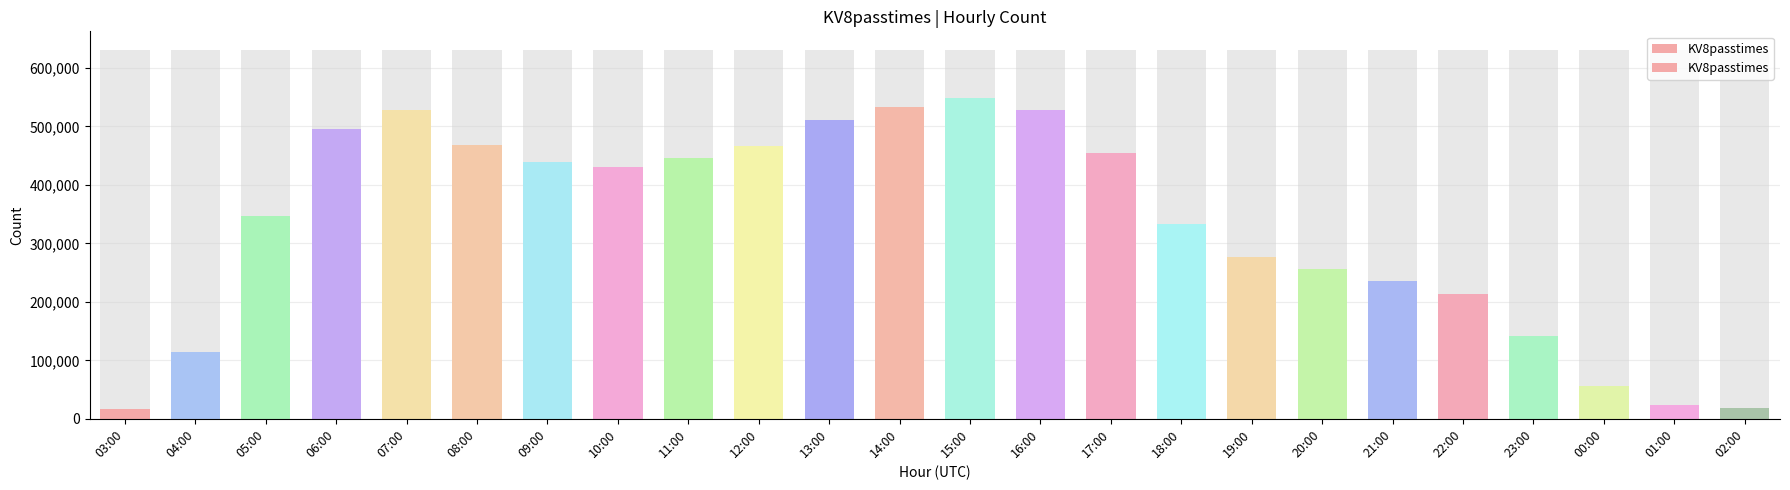

What position from the left is 06:00?

4